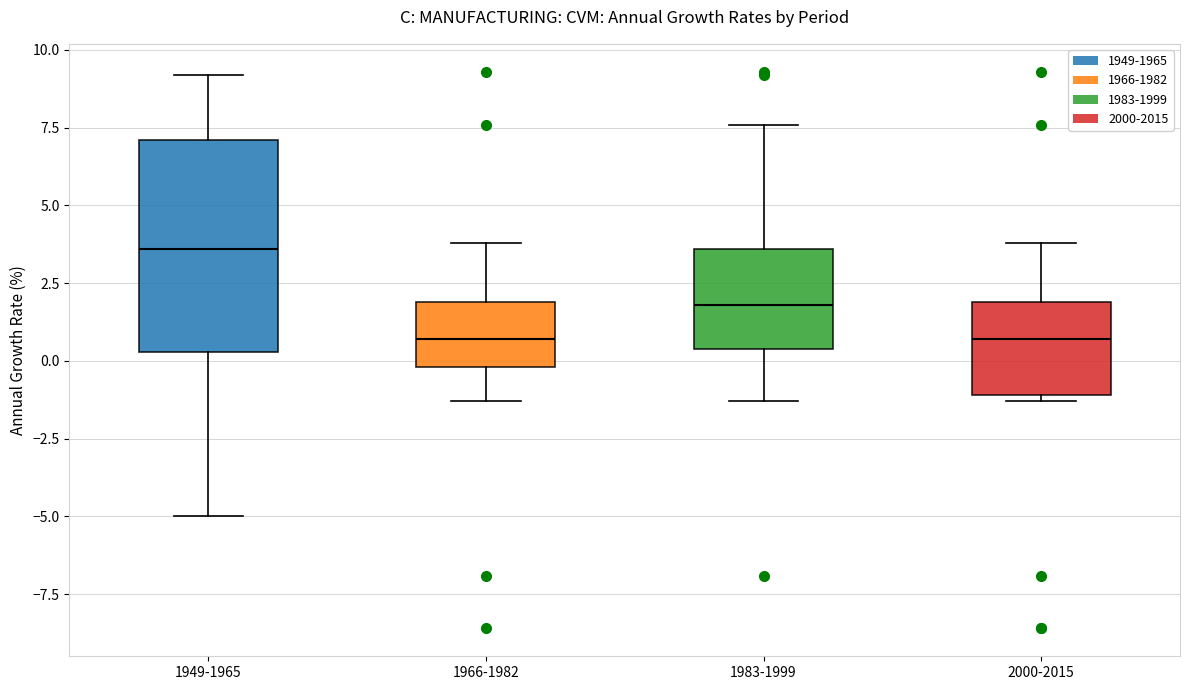

Reading left to right, transcribe this box plot: for each box, give where its median line is, the range the box spans, and where its two whiskers end, as read against the y-axis. The values are not printed on the chart, so give them approximately, as read against the axis.

1949-1965: median 3.5, box 0.5 to 7.0, whiskers -5.0 to 9.0
1966-1982: median 0.5, box 0.0 to 2.0, whiskers -1.5 to 4.0
1983-1999: median 2.0, box 0.5 to 3.5, whiskers -1.5 to 7.5
2000-2015: median 0.5, box -1.0 to 2.0, whiskers -1.5 to 4.0